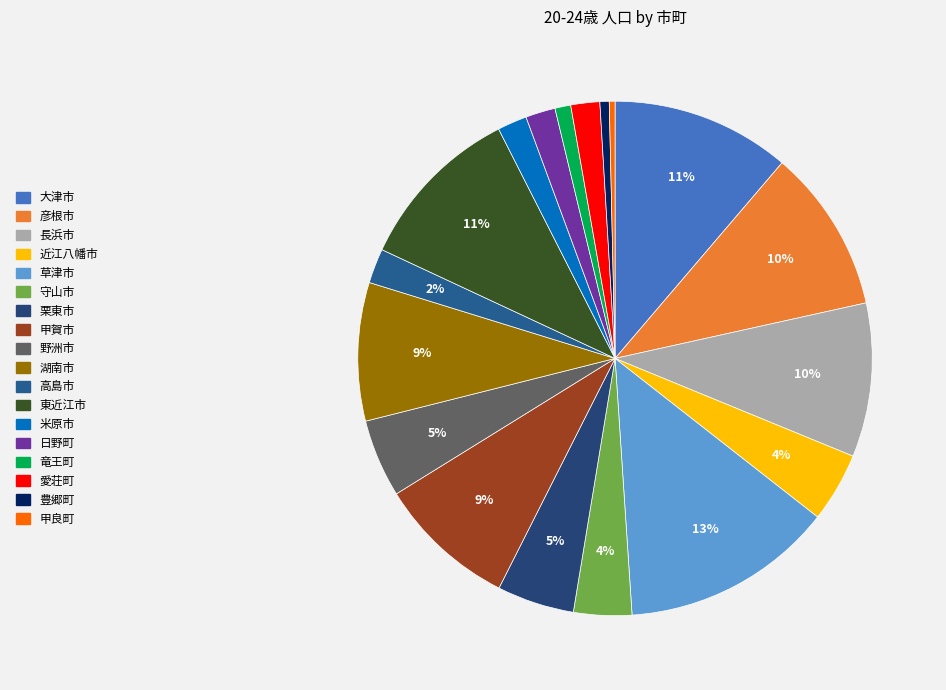

Is there a majority slice in this chart?

No